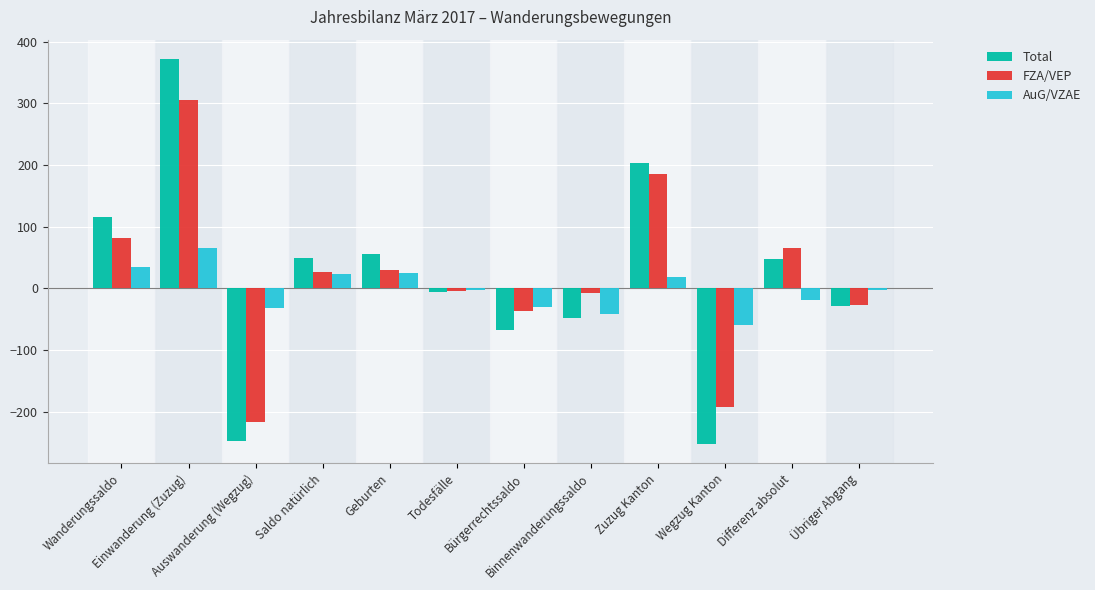

At which category is the sum across all series the highest?

Einwanderung (Zuzug)